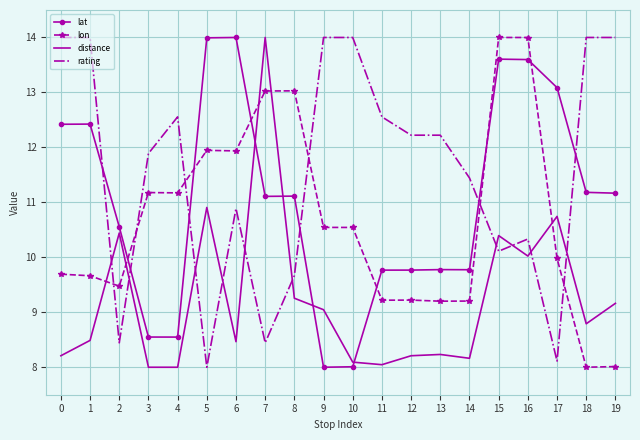

Rank the series by their average value, from lowest to highest.

distance, lon, lat, rating